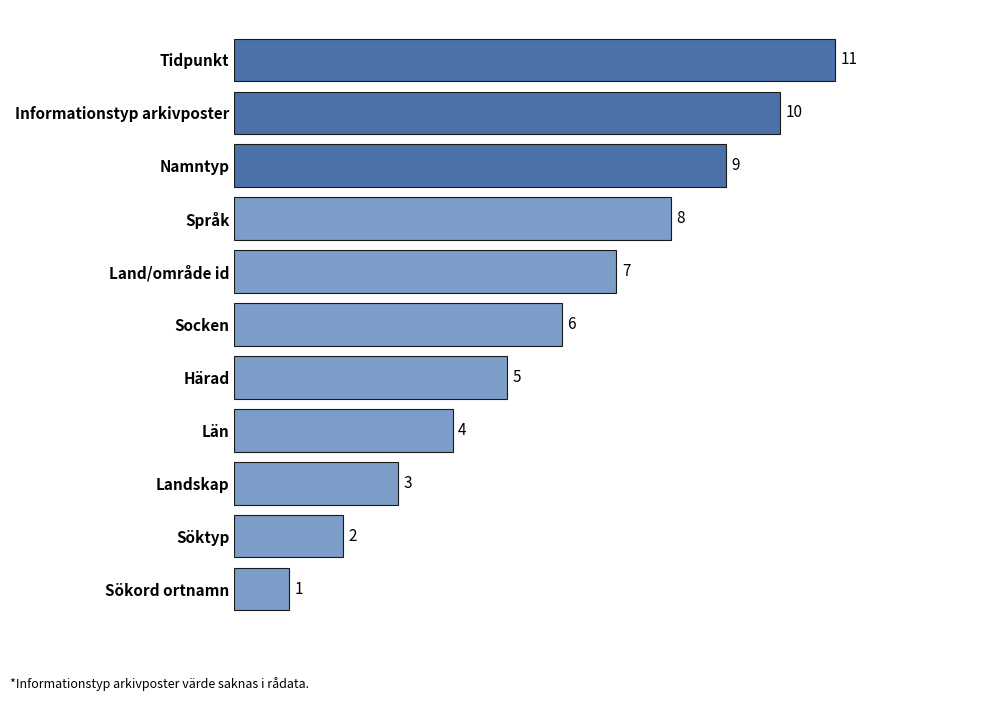

Does the chart contain any negative values?

No